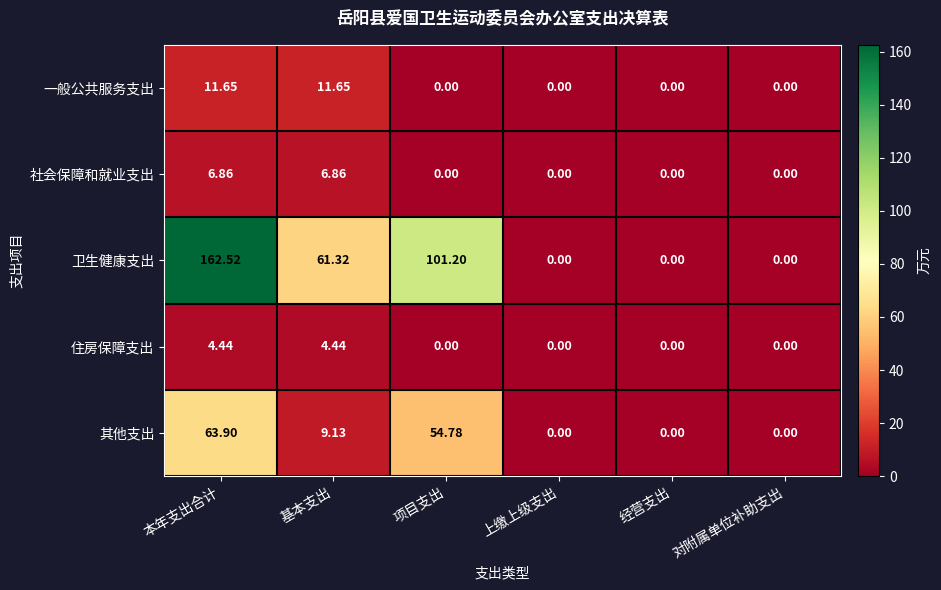

At which category does the chart reach its peak across all series?

本年支出合计